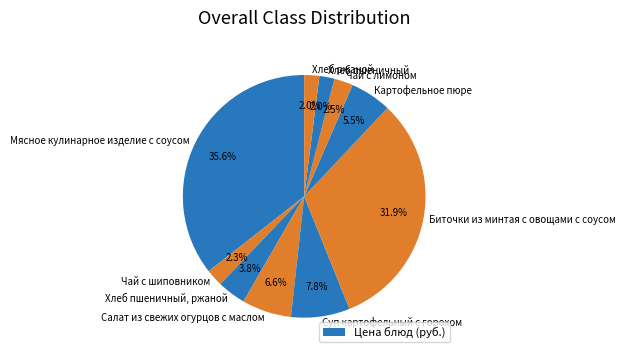

How many segments does this pie chart have?

10